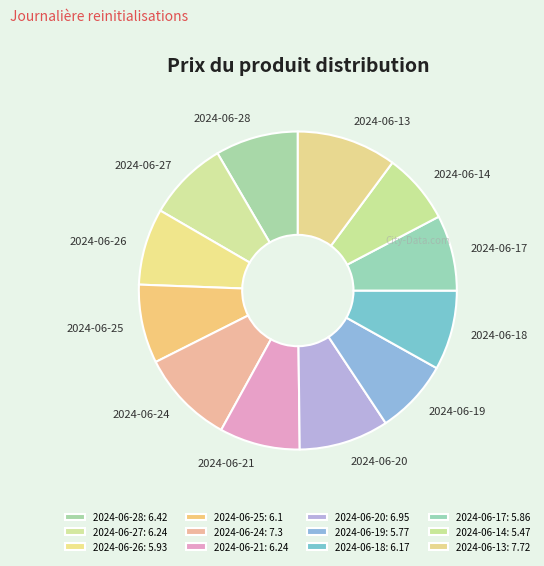

Which has a higher value, 2024-06-13 or 2024-06-20?

2024-06-13